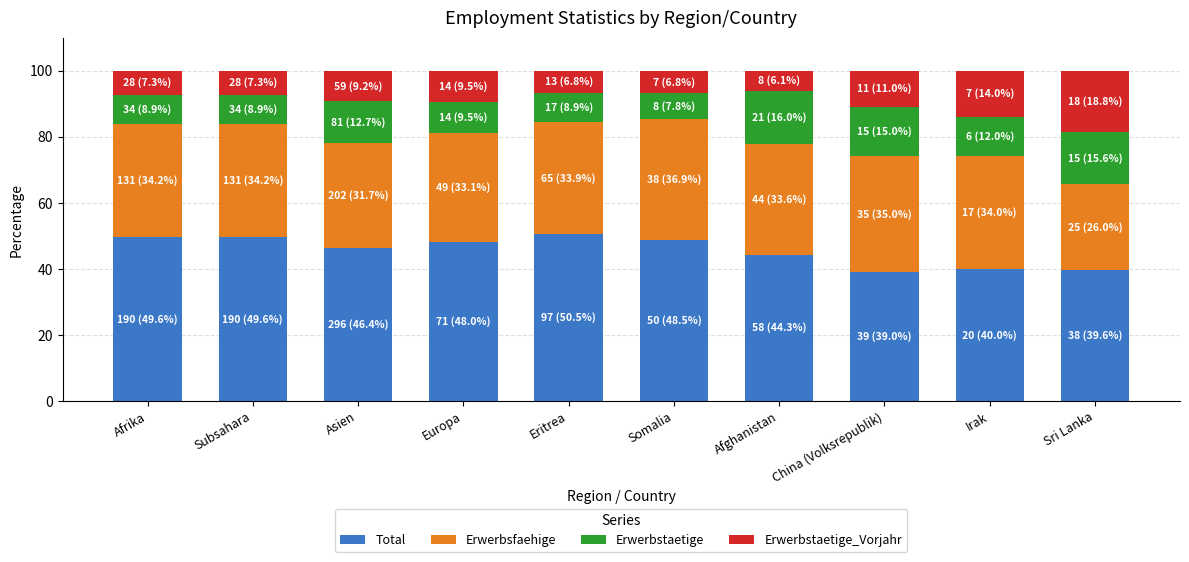

What is the total value across all series at Afrika?

100.0